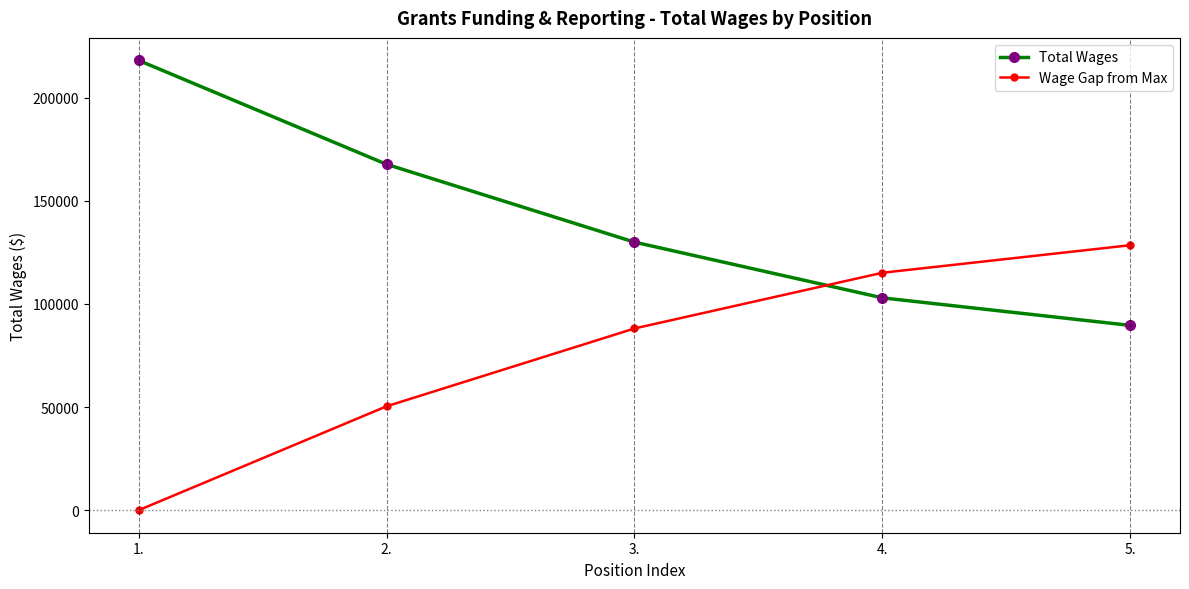

Rank the categories by Wage Gap from Max value from highest to lowest.

5., 4., 3., 2., 1.